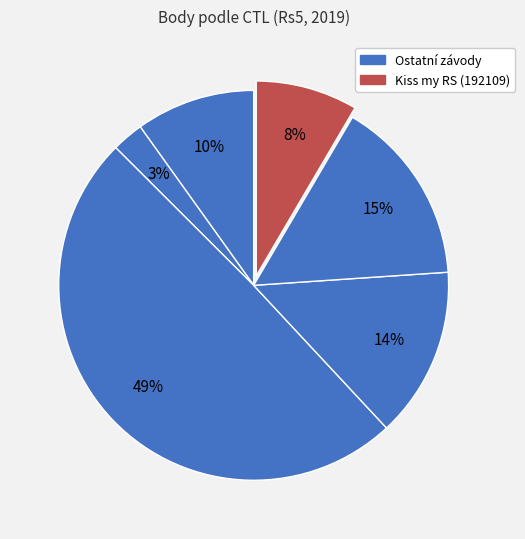

Is there a majority slice in this chart?

No